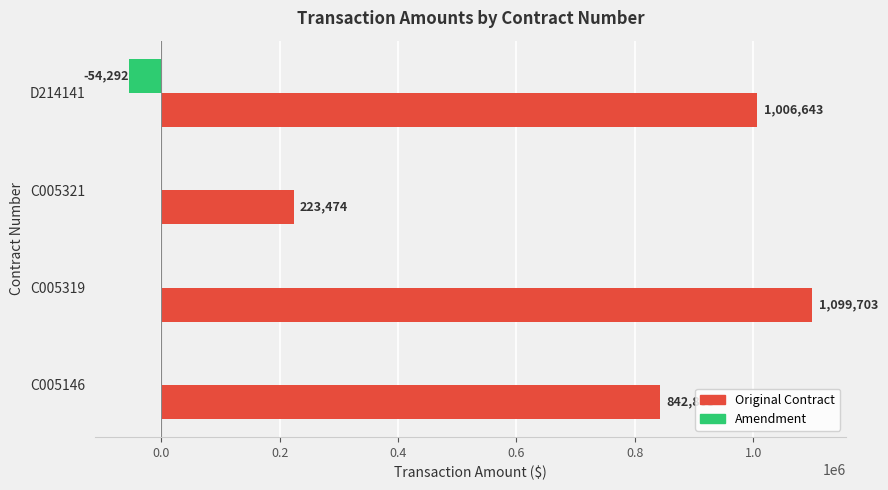

What is the highest value of the Original Contract series?

1099703.0